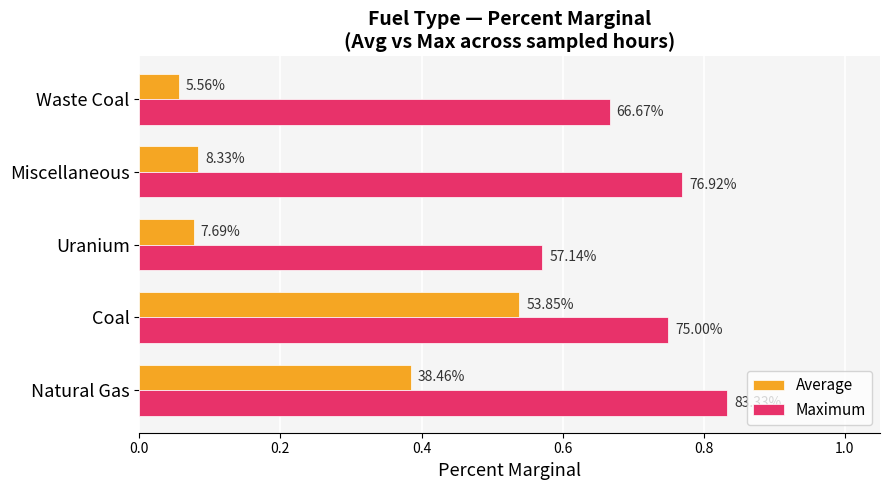

What are all the series names shown in the legend?

Average, Maximum